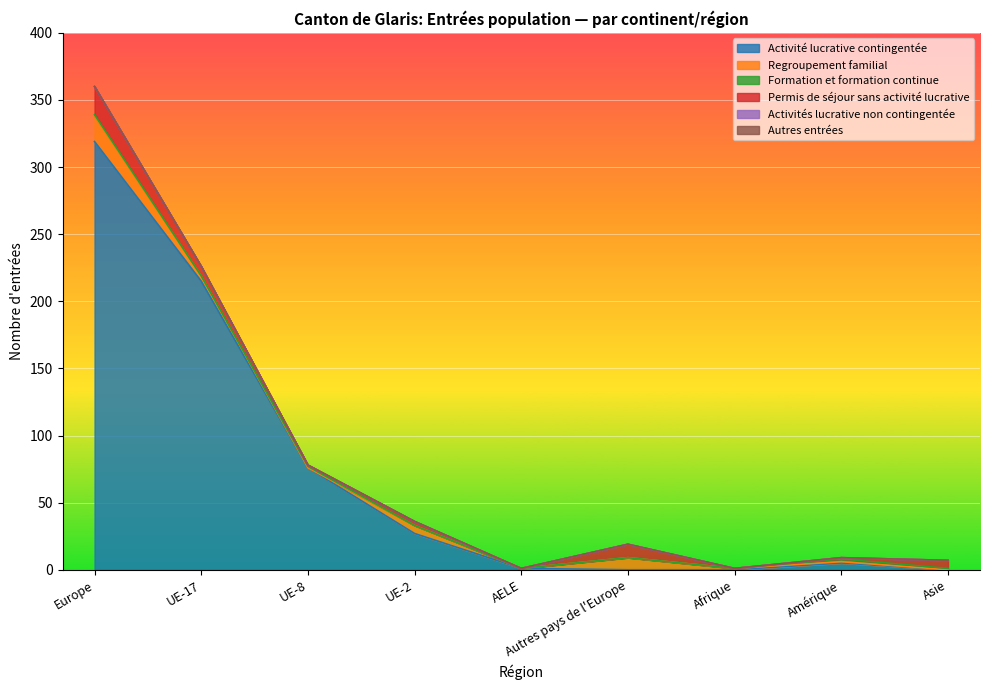

True or false: Activité lucrative contingentée has more than 0 interior local peaks.

True